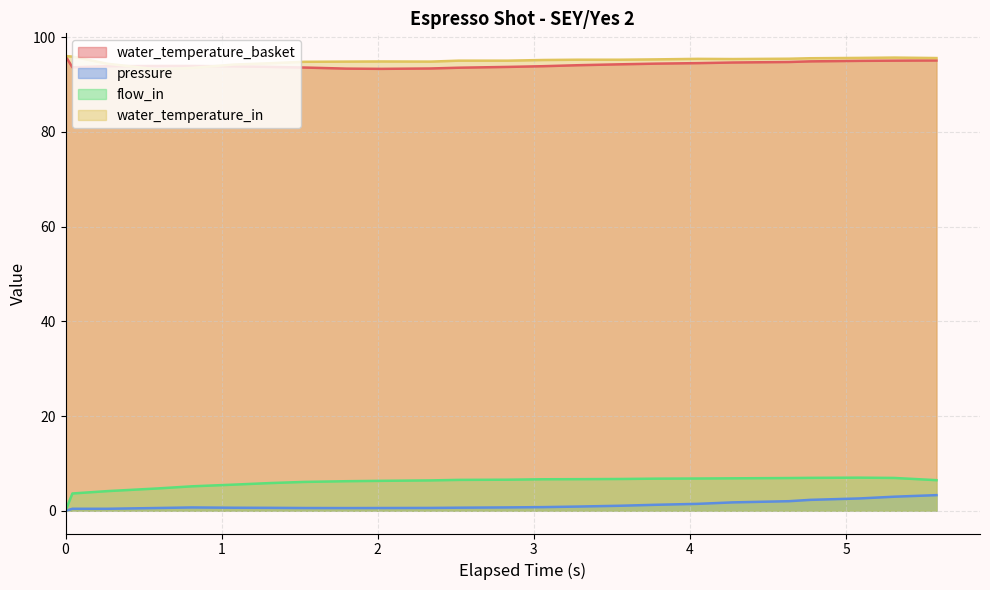

What is the average value of the flow_in series?

5.9